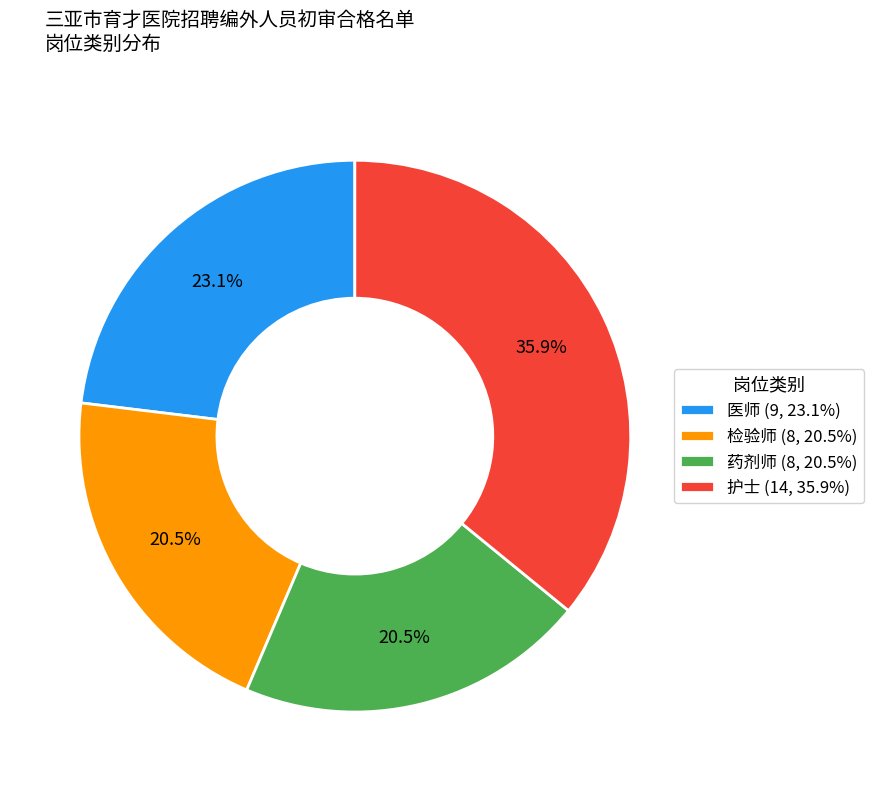

Is there any slice that represents more than half of the pie?

No